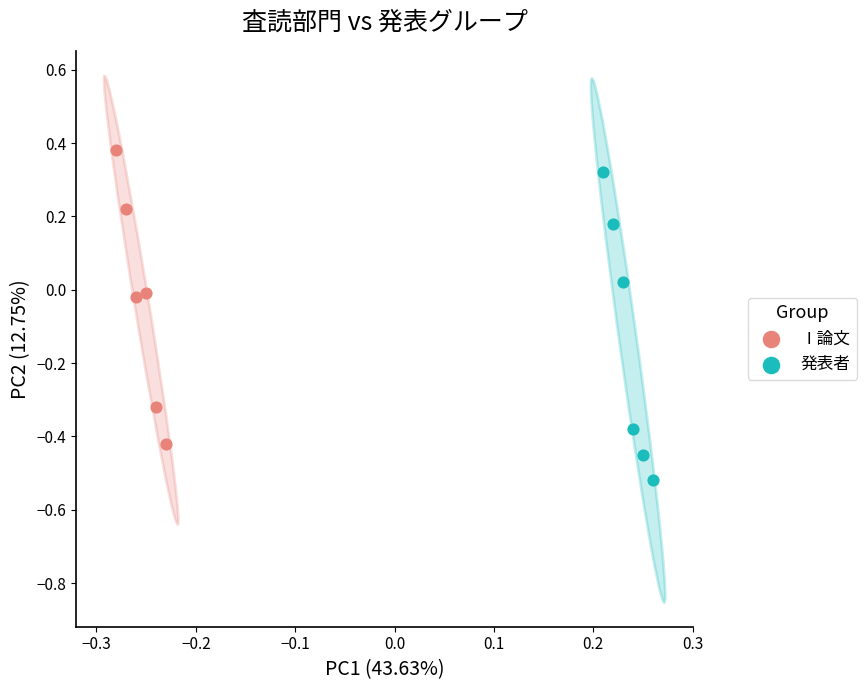

Which series has the widest spread of Y values?

発表者